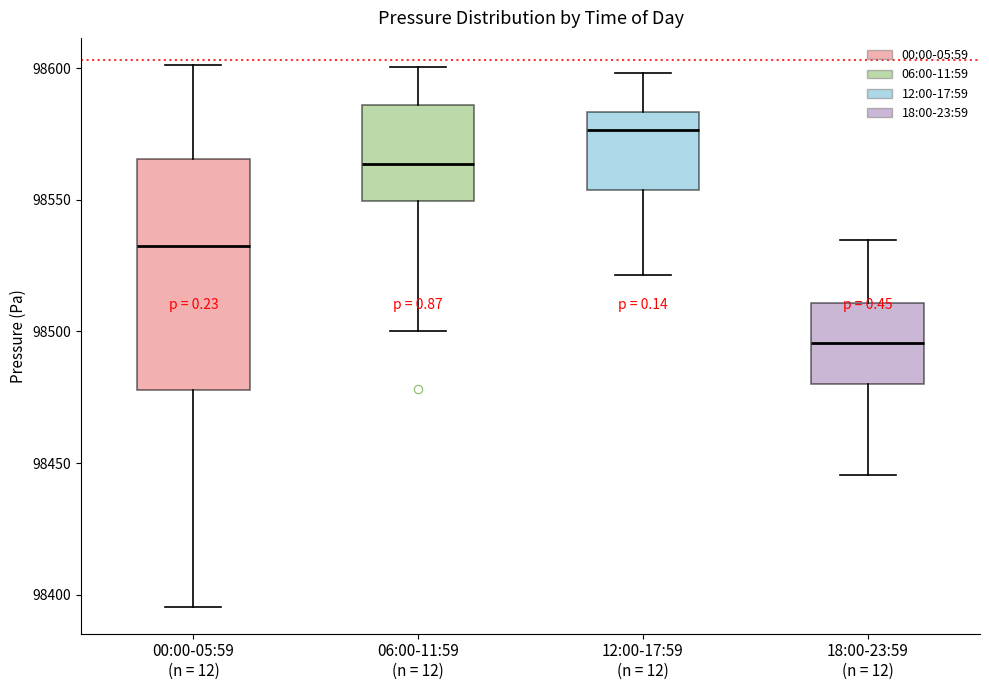

Reading left to right, transcribe this box plot: for each box, give where its median line is, the range the box spans, and where its two whiskers end, as read against the y-axis. The values are not printed on the chart, so give them approximately, as read against the axis.

00:00-05:59 (n = 12): median 98535, box 98480 to 98565, whiskers 98395 to 98600
06:00-11:59 (n = 12): median 98565, box 98550 to 98585, whiskers 98500 to 98600
12:00-17:59 (n = 12): median 98575, box 98555 to 98585, whiskers 98520 to 98600
18:00-23:59 (n = 12): median 98495, box 98480 to 98510, whiskers 98445 to 98535